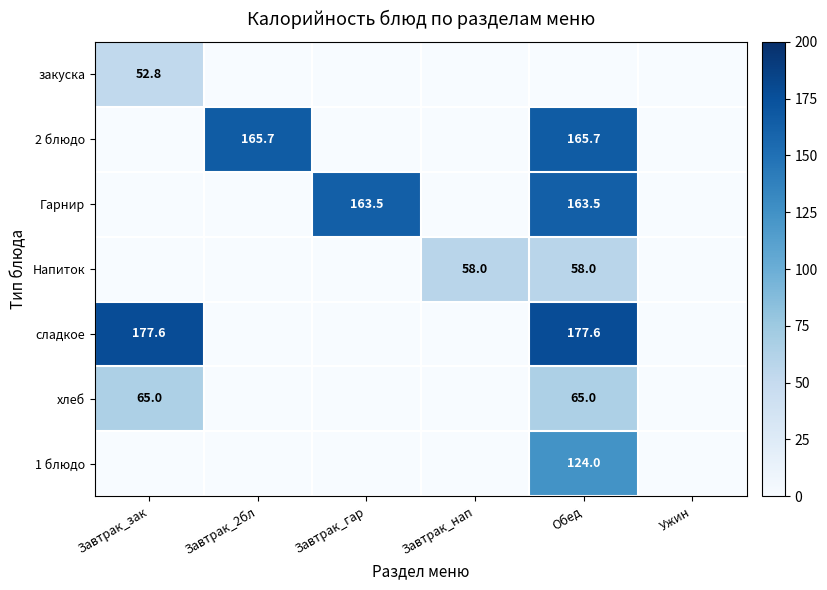

The value of Напиток at Завтрак_нап is 58.0. True or false?

True